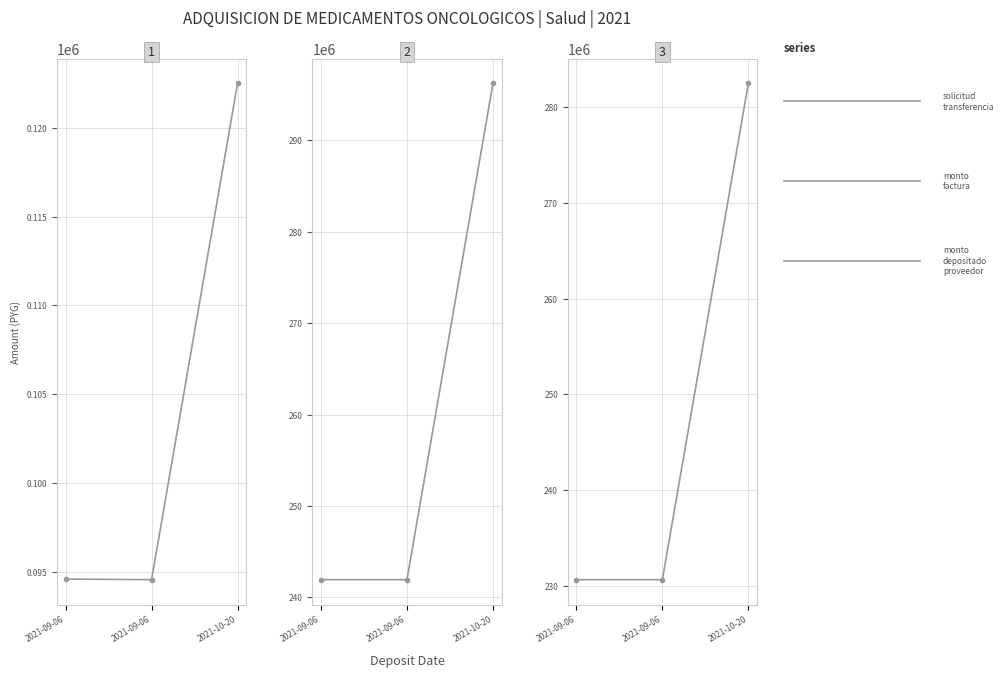

At which label is monto_depositado_proveedor closest to 256562731?

2021-09-06